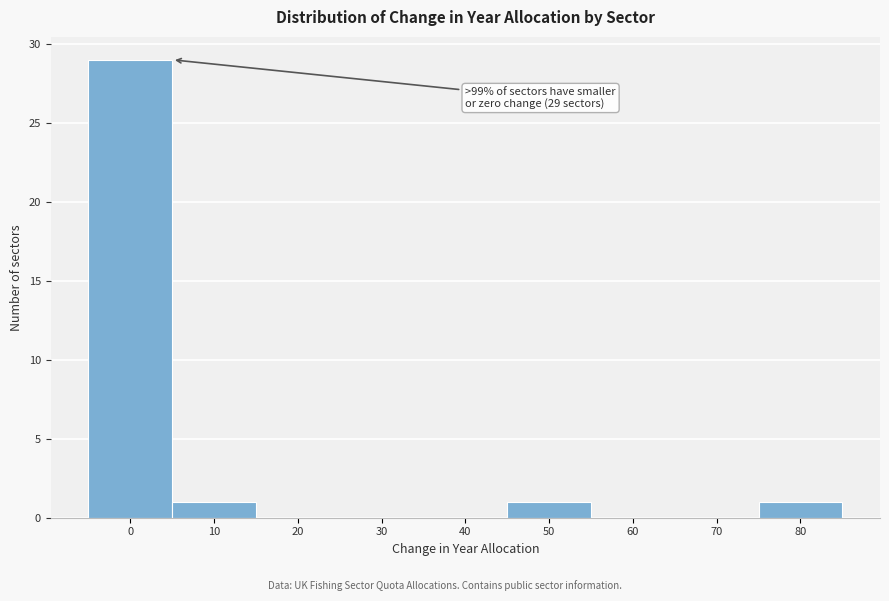

Reading left to right, what are all the values shown in this chart?

0=29	10=1	20=0	30=0	40=0	50=1	60=0	70=0	80=1